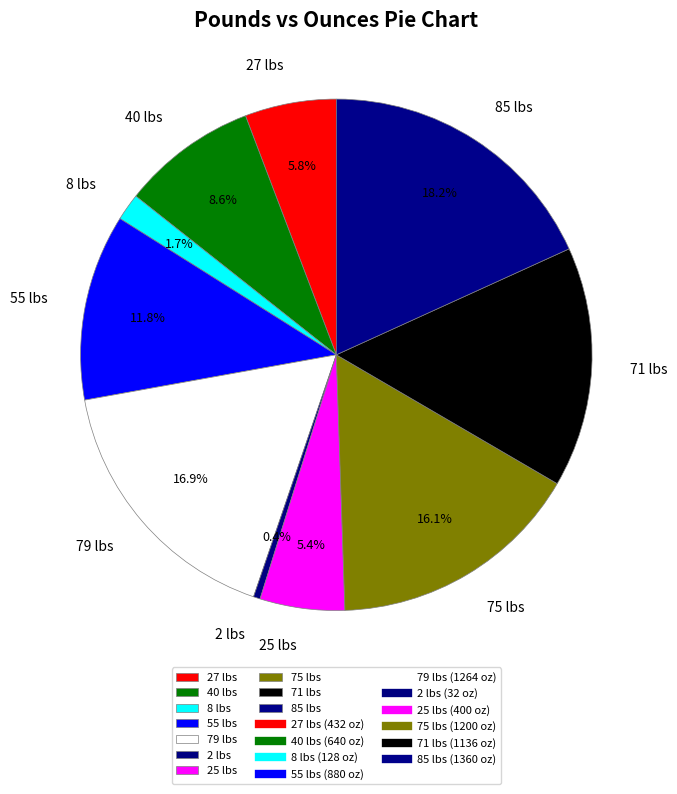

What is the smallest slice in the pie chart?

2 lbs